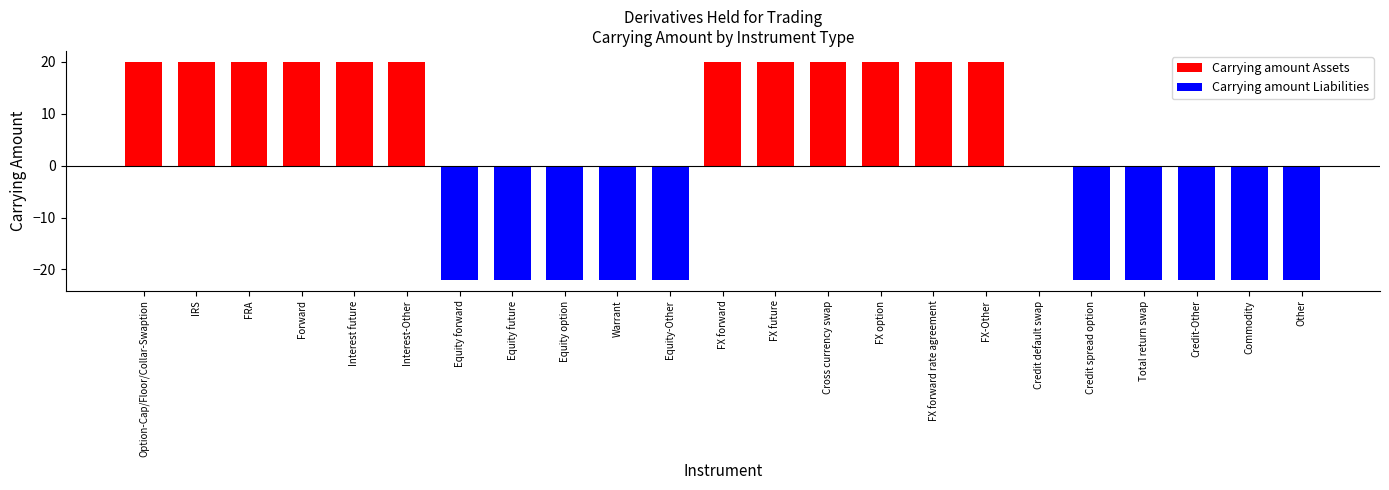

What is the label of the 23rd bar from the left?

Other